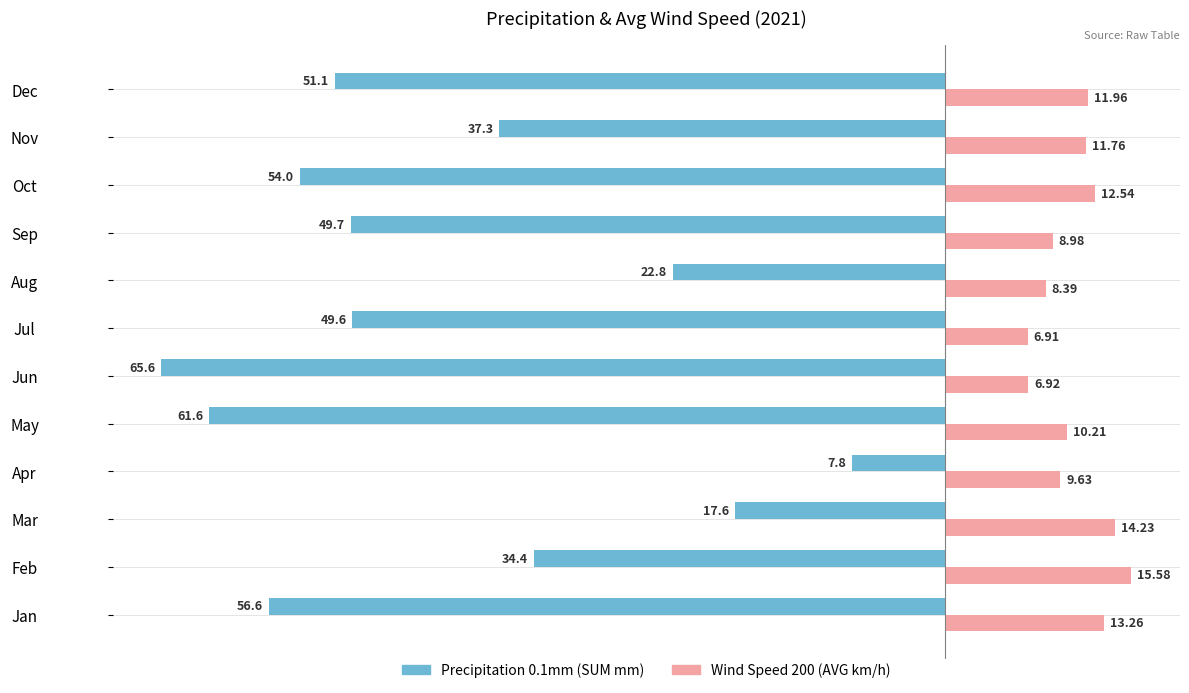

What is the difference between the second highest and minimum values in the Precipitation 0.1mm (SUM mm) series?

48.0